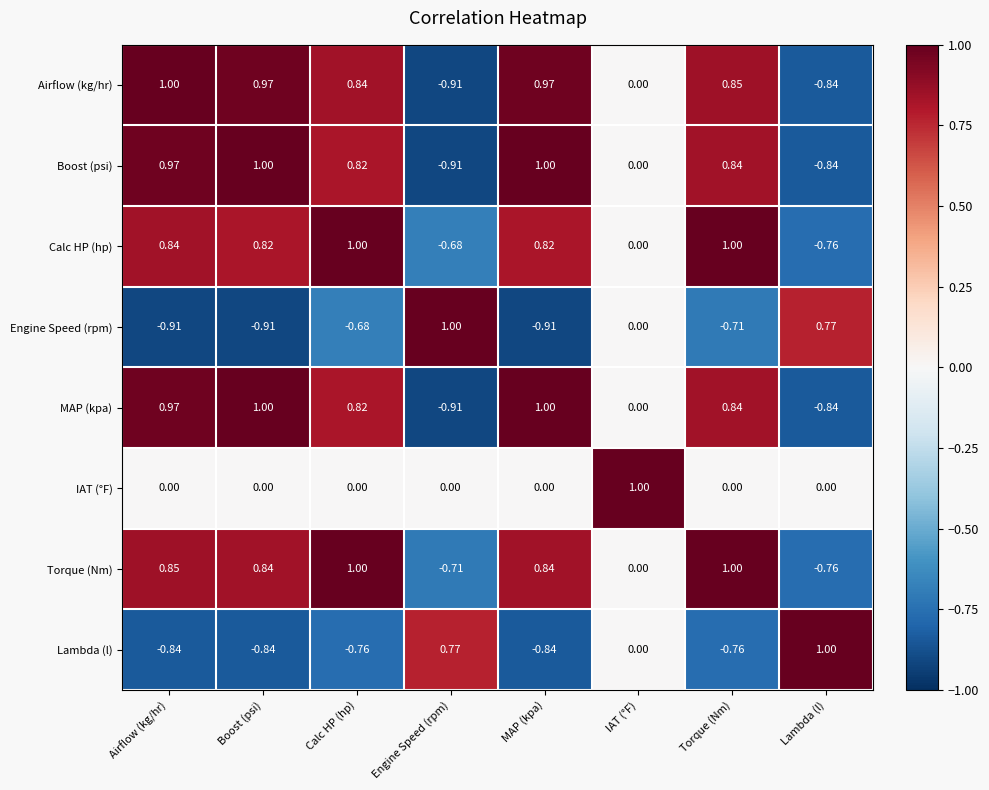

At which category is the sum across all series the highest?

Torque (Nm)